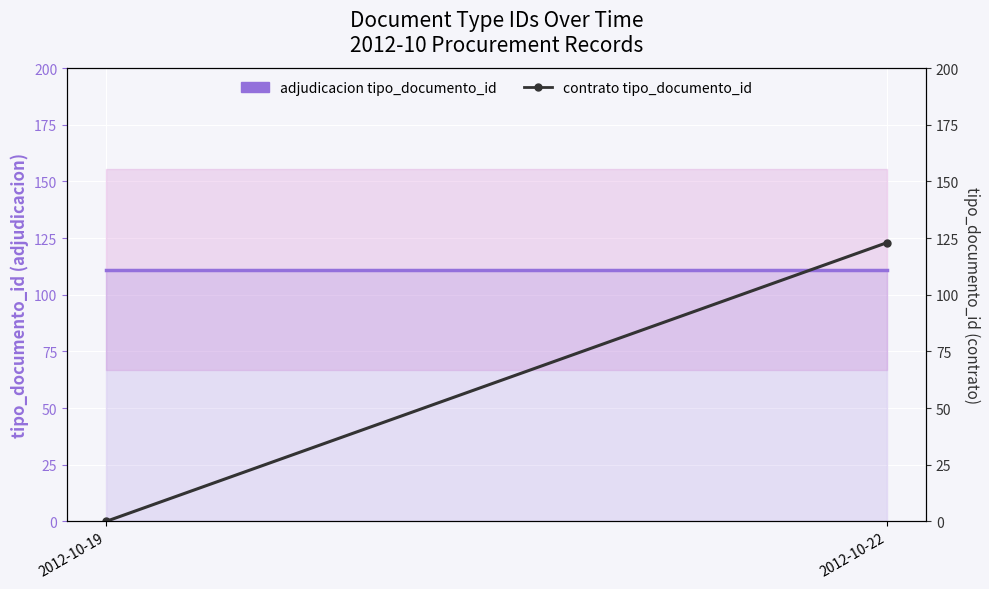

Rank the categories by adjudicacion tipo_documento_id value from lowest to highest.

2012-10-19, 2012-10-22